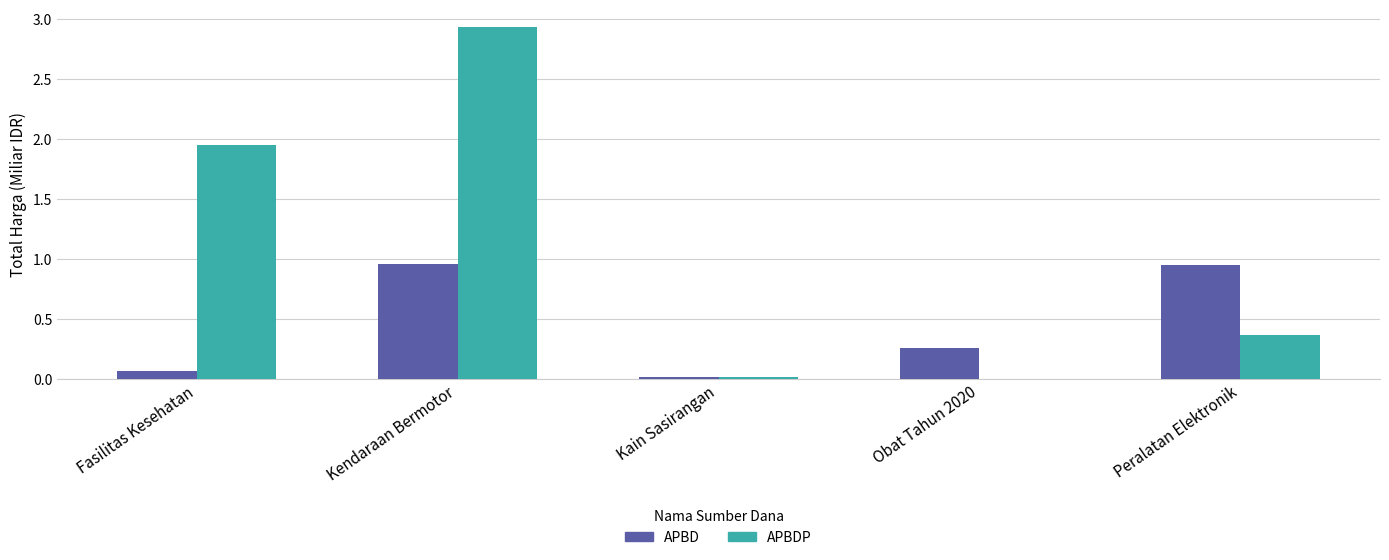

Which series changed the most between Kendaraan Bermotor and Kain Sasirangan?

APBDP